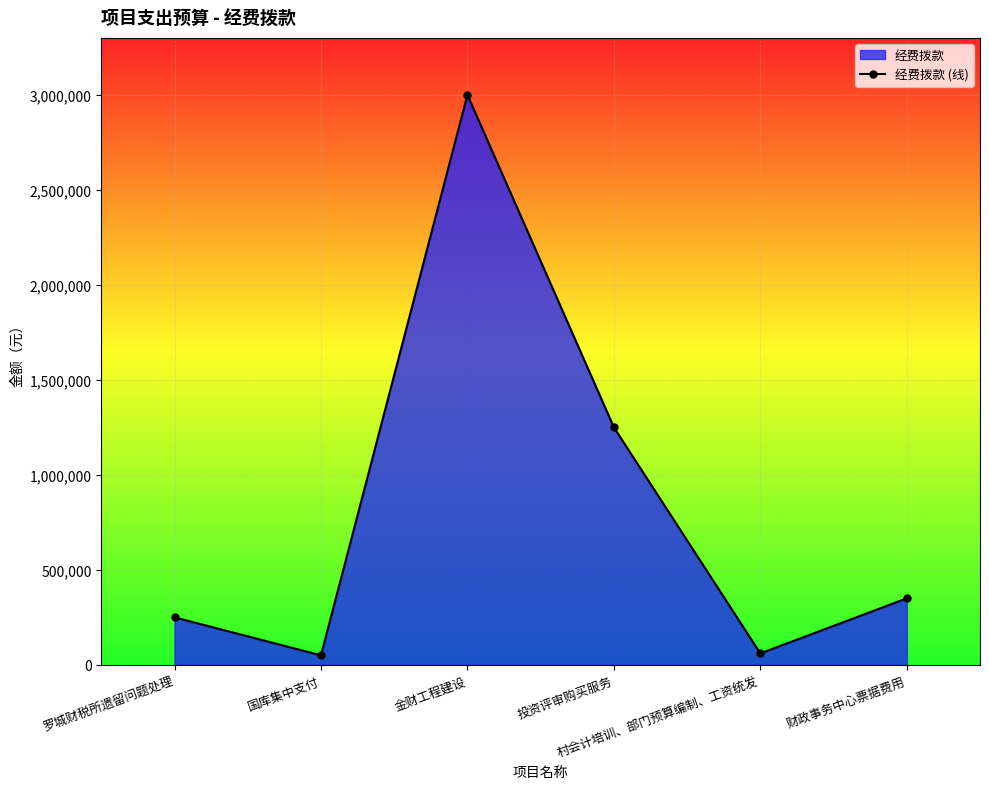

Where is the data nearest to the value 1525000?

投资评审购买服务